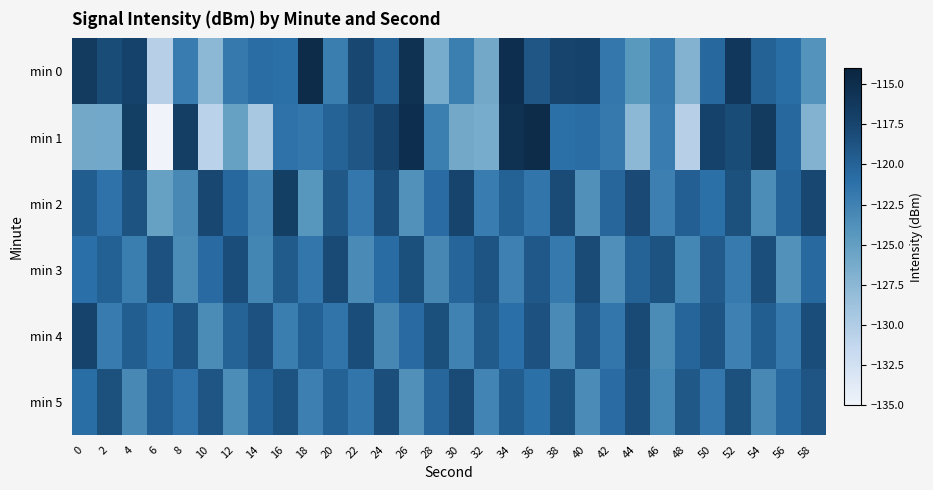

Reading left to right, transcribe all the data shown in this chart.

min 0: 0=-116.5	2=-118.1	4=-117.3	6=-130.4	8=-122.1	10=-127.6	12=-121.9	14=-120.8	16=-121.1	18=-114.9	20=-122.2	22=-117.8	24=-120.0	26=-115.5	28=-126.3	30=-122.2	32=-126.0	34=-115.1	36=-118.9	38=-117.5	40=-117.2	42=-121.6	44=-124.5	46=-121.9	48=-127.0	50=-120.4	52=-116.2	54=-119.9	56=-120.9	58=-124.1
min 1: 0=-126.0	2=-126.0	4=-116.9	6=-135.0	8=-116.9	10=-130.8	12=-125.2	14=-129.4	16=-121.3	18=-121.6	20=-120.0	22=-118.9	24=-117.5	26=-115.1	28=-122.2	30=-126.0	32=-126.3	34=-115.5	36=-114.9	38=-121.1	40=-120.8	42=-121.9	44=-127.6	46=-122.1	48=-130.4	50=-117.3	52=-118.1	54=-116.5	56=-120.4	58=-127.0
min 2: 0=-119.5	2=-121.3	4=-118.7	6=-125.2	8=-123.1	10=-117.8	12=-120.4	14=-122.6	16=-116.9	18=-124.3	20=-119.1	22=-121.7	24=-118.3	26=-123.9	28=-120.7	30=-117.5	32=-122.1	34=-119.9	36=-121.5	38=-118.1	40=-123.7	42=-120.3	44=-117.9	46=-122.3	48=-119.7	50=-121.1	52=-118.5	54=-123.5	56=-120.1	58=-117.7
min 3: 0=-121.0	2=-119.8	4=-122.2	6=-118.6	8=-123.4	10=-120.6	12=-118.2	14=-122.8	16=-119.4	18=-121.6	20=-118.0	22=-123.2	24=-120.8	26=-118.4	28=-123.0	30=-120.2	32=-118.8	34=-122.4	36=-119.2	38=-121.8	40=-118.1	42=-123.6	44=-120.0	46=-118.7	48=-122.9	50=-119.3	52=-121.9	54=-118.3	56=-123.8	58=-120.5
min 4: 0=-117.4	2=-122.0	4=-119.6	6=-121.2	8=-118.8	10=-123.4	12=-120.0	14=-118.6	16=-122.2	18=-119.8	20=-121.4	22=-118.2	24=-123.0	26=-120.6	28=-118.4	30=-122.6	32=-119.4	34=-121.0	36=-118.6	38=-123.2	40=-119.2	42=-121.6	44=-118.0	46=-123.4	48=-120.2	50=-118.8	52=-122.4	54=-119.6	56=-121.8	58=-118.2
min 5: 0=-120.9	2=-118.5	4=-123.1	6=-119.7	8=-121.3	10=-118.9	12=-123.5	14=-120.1	16=-118.7	18=-122.3	20=-119.9	22=-121.5	24=-118.3	26=-123.7	28=-120.3	30=-118.1	32=-122.7	34=-119.5	36=-121.1	38=-118.7	40=-123.3	42=-120.7	44=-118.3	46=-122.9	48=-119.1	50=-121.7	52=-118.5	54=-123.1	56=-120.5	58=-118.9